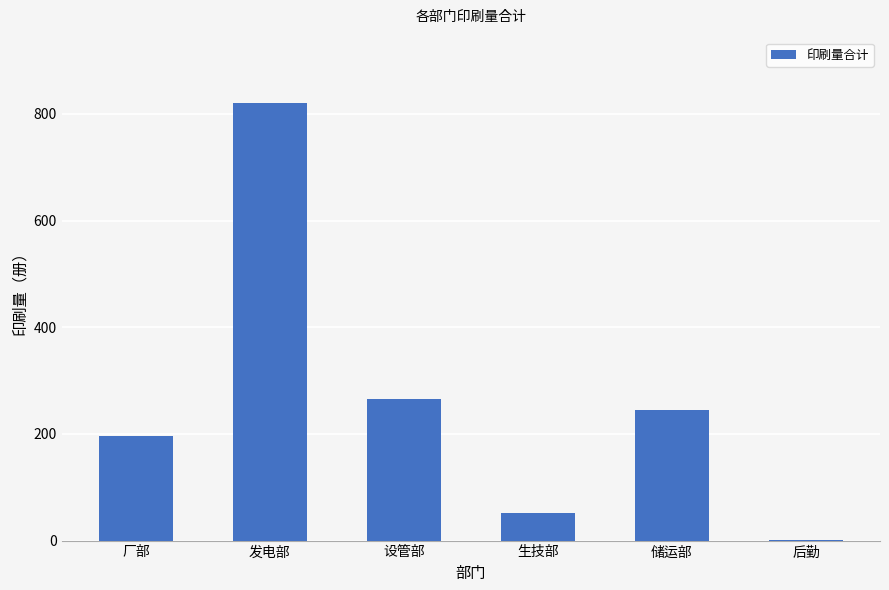

What is the ratio of the value at 生技部 to the value at 厂部?

0.3